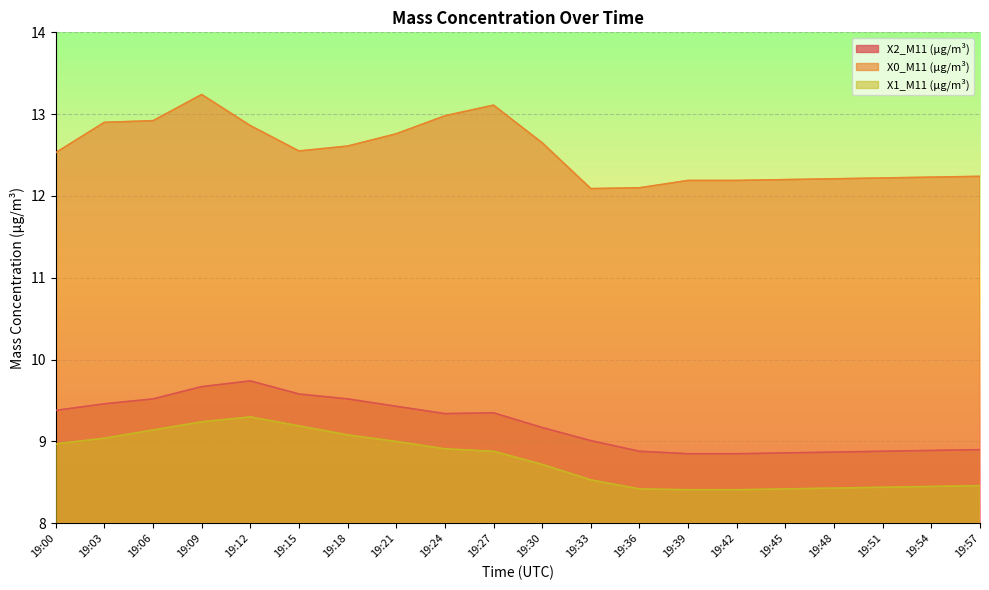

At which category is the sum across all series the highest?

19:09